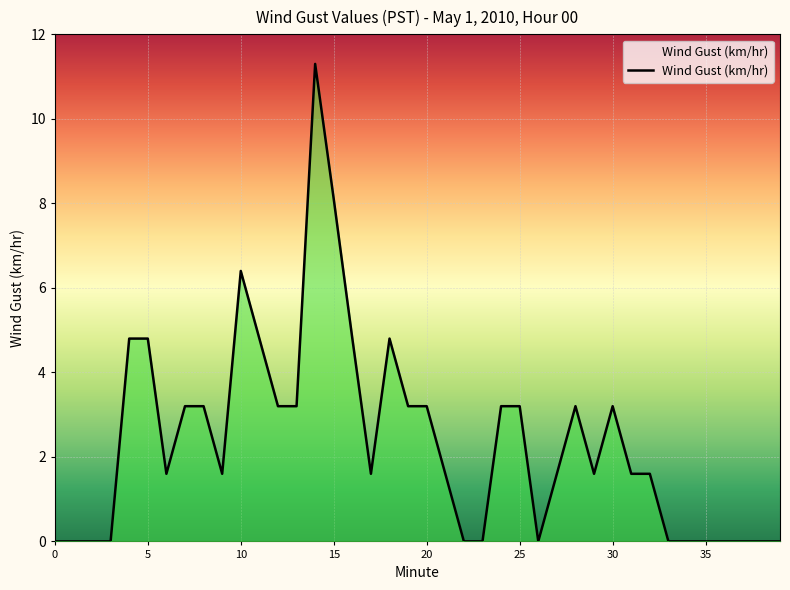

What is the difference between the maximum and minimum values?

11.3